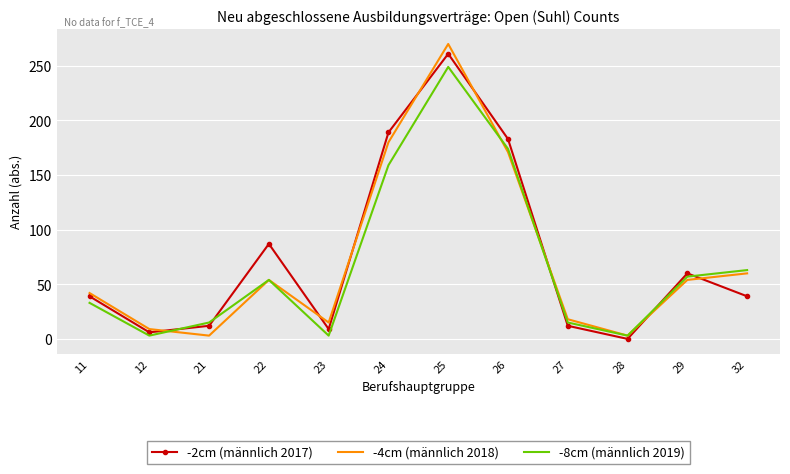

What is the approximate value of -8cm (männlich 2019) at 32, to the nearest 50?

50